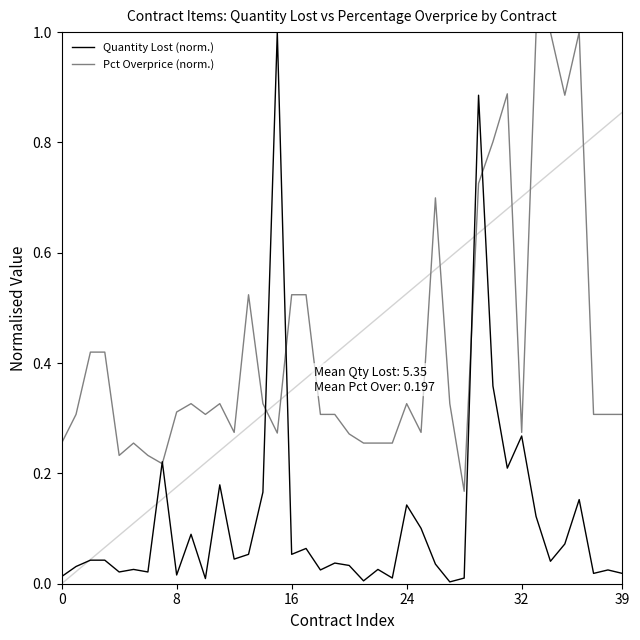

At how many categories does at least one series exceed 0?

40